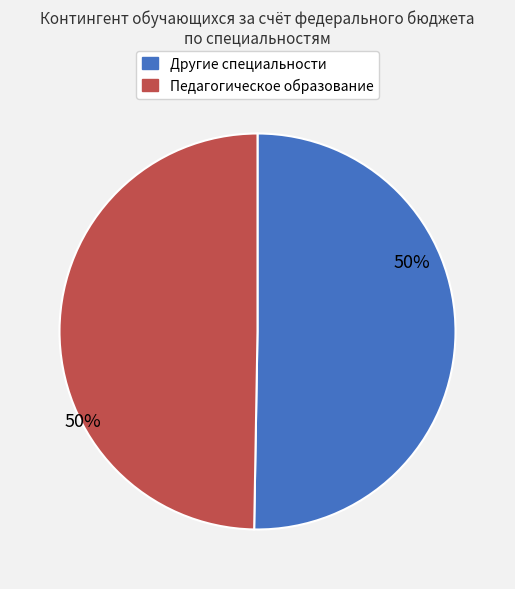

To the nearest percent, what is the average slice percentage?

50%